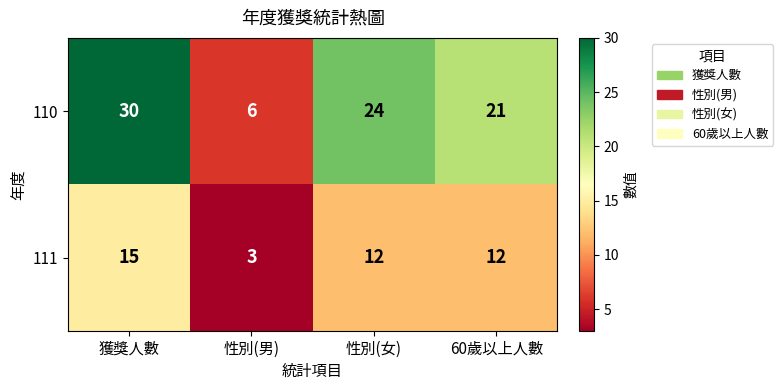

Is it true that 111 equals 21 at 性別(女)?

False